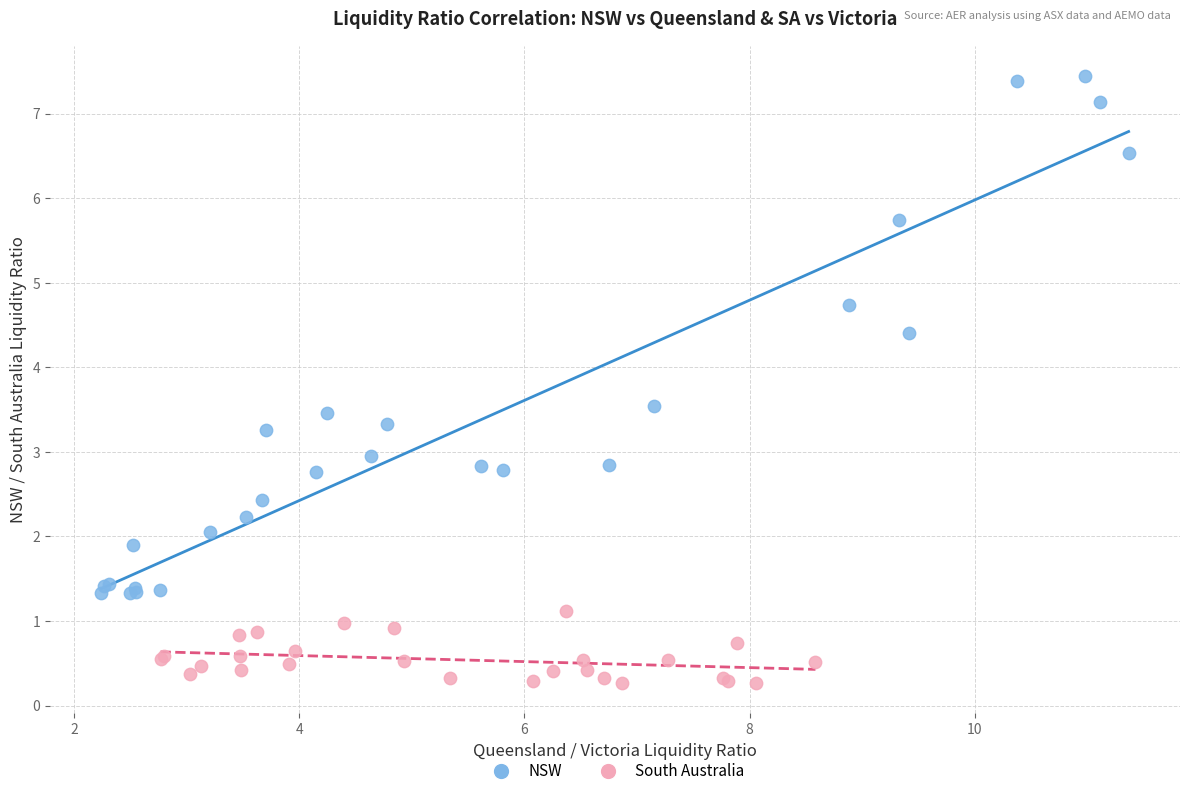

What are all the series names shown in the legend?

NSW, South Australia